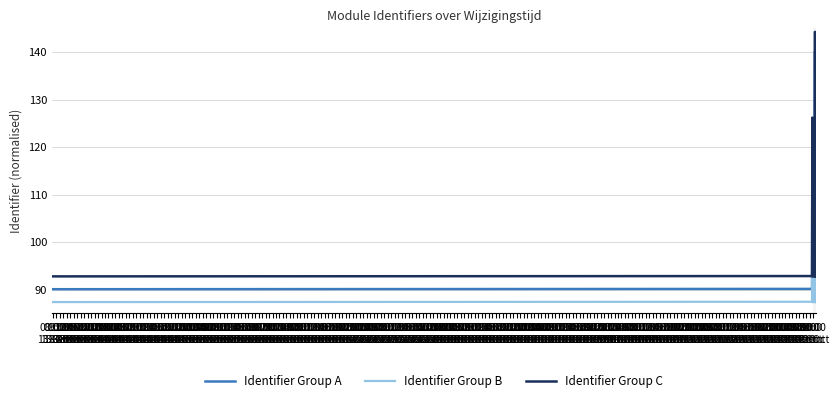

Read the Identifier Group C value at 15:00
13-Oct.

144.2